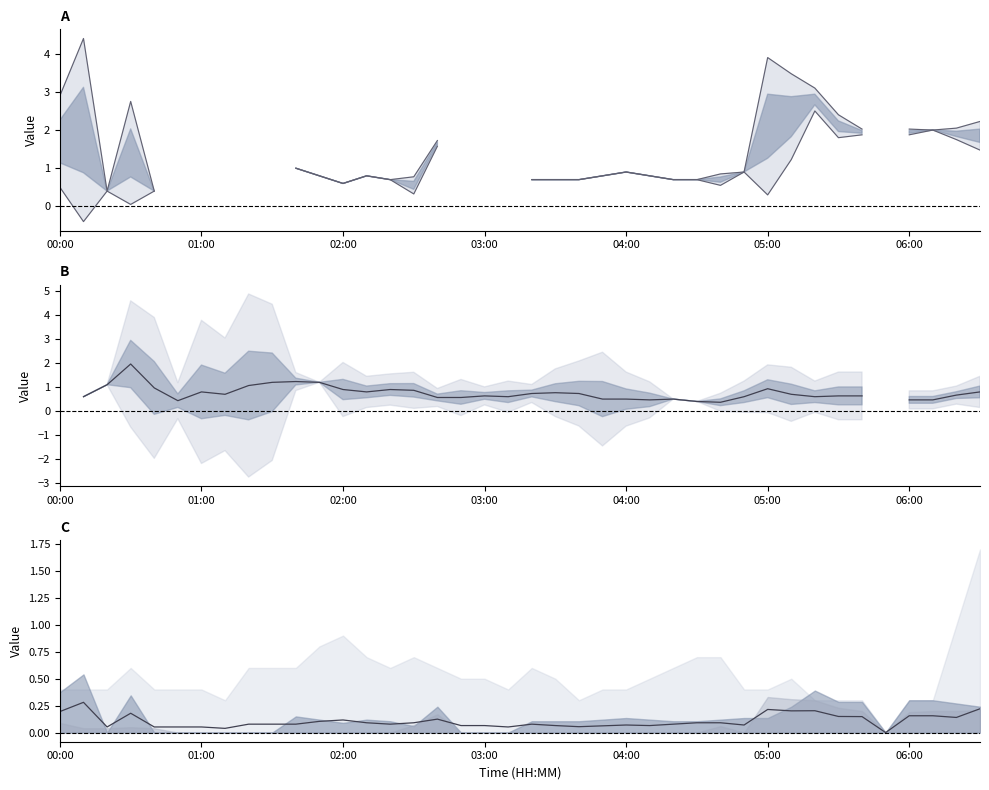

Between 18 and 26, which series saw the biggest shift?

center